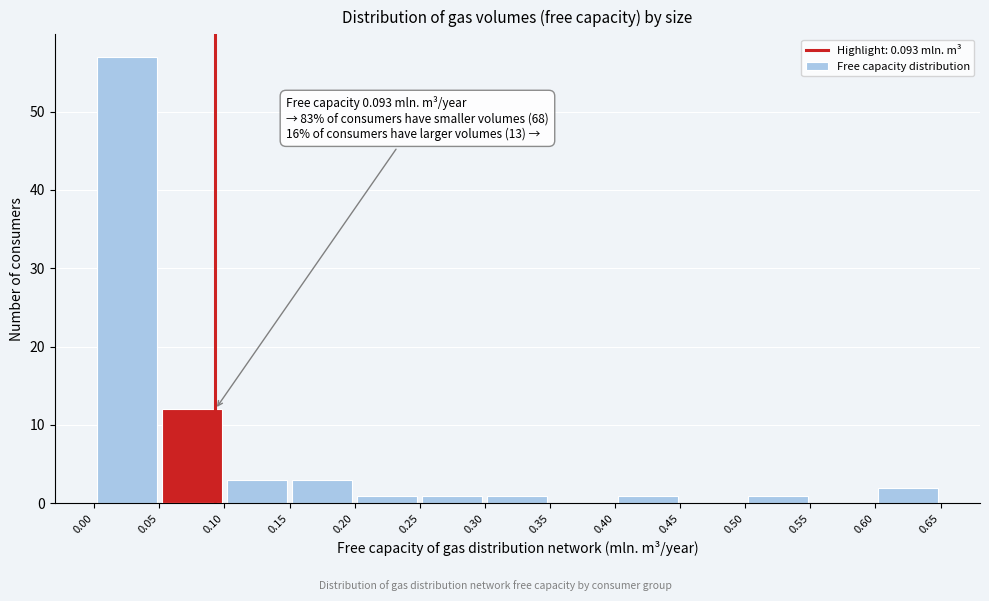

Over which range of the x-axis is the bar tallest?

0.00 to 0.05